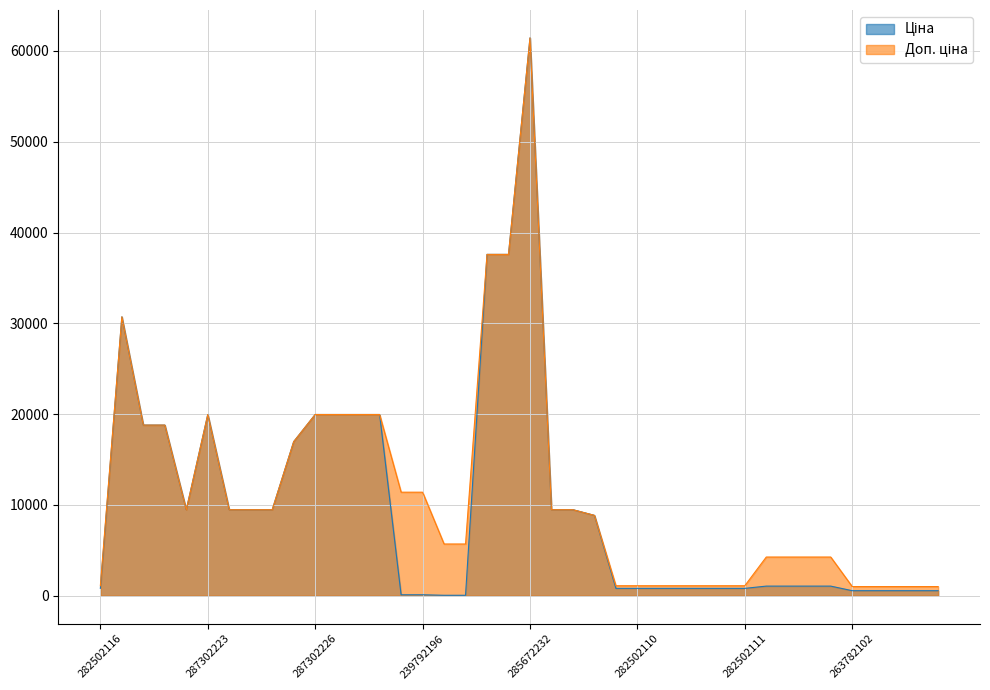

True or false: Доп. ціна_line has more than 1 points higher than both neighbors.

True